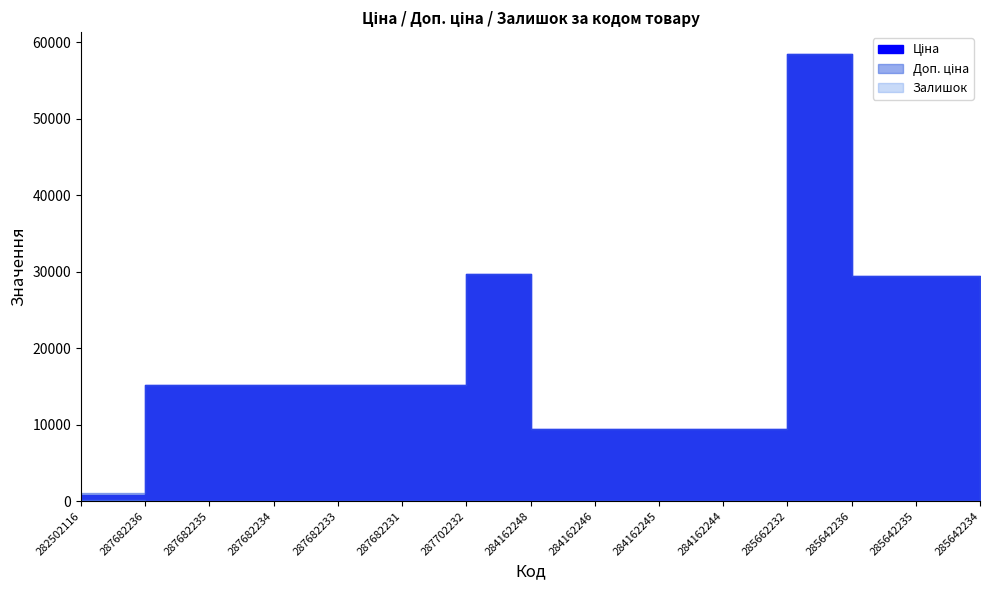

Reading left to right, list all the values displayed in this chart.

Ціна: 282502116=818.5	287682236=15120.0	287682235=15120.0	287682234=15120.0	287682233=15120.0	287682231=15120.0	287702232=29747.2	284162248=9480.1	284162246=9480.1	284162245=9480.1	284162244=9480.1	285662232=58426.5	285642236=29491.5	285642235=29491.5	285642234=29491.5
Доп. ціна: 282502116=1109.2	287682236=15120.0	287682235=15120.0	287682234=15120.0	287682233=15120.0	287682231=15120.0	287702232=29747.2	284162248=9480.1	284162246=9480.1	284162245=9480.1	284162244=9480.1	285662232=58426.5	285642236=29491.5	285642235=29491.5	285642234=29491.5
Залишок: 282502116=125.0	287682236=0.0	287682235=0.0	287682234=0.0	287682233=0.0	287682231=0.0	287702232=0.0	284162248=0.0	284162246=0.0	284162245=8.0	284162244=2.0	285662232=14.0	285642236=16.0	285642235=13.0	285642234=10.0